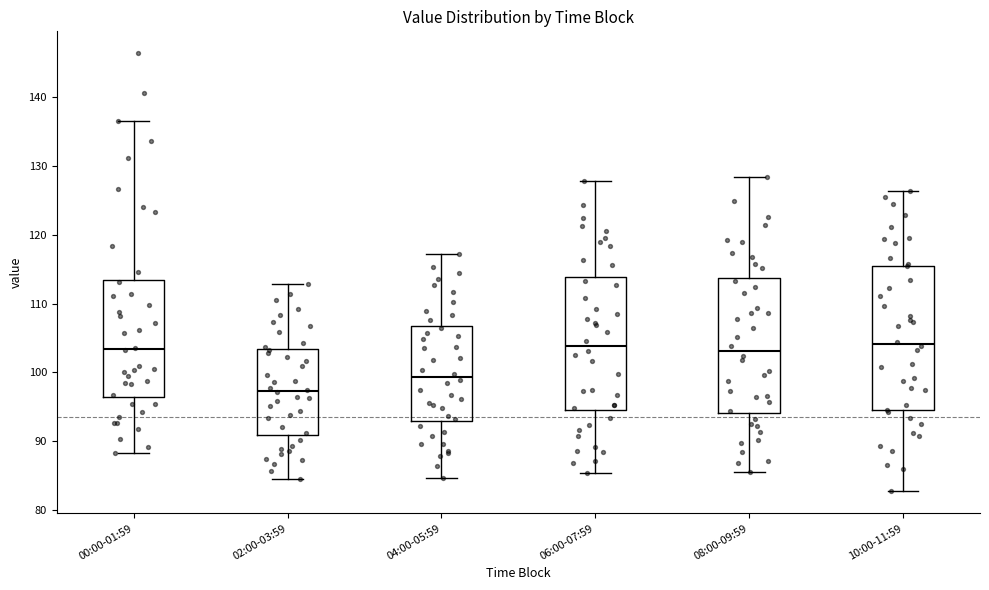

Reading left to right, transcribe this box plot: for each box, give where its median line is, the range the box spans, and where its two whiskers end, as read against the y-axis. The values are not printed on the chart, so give them approximately, as read against the axis.

00:00-01:59: median 103, box 96 to 113, whiskers 88 to 137
02:00-03:59: median 97, box 91 to 103, whiskers 85 to 113
04:00-05:59: median 99, box 93 to 107, whiskers 85 to 117
06:00-07:59: median 104, box 95 to 114, whiskers 85 to 128
08:00-09:59: median 103, box 94 to 114, whiskers 86 to 128
10:00-11:59: median 104, box 95 to 116, whiskers 83 to 126